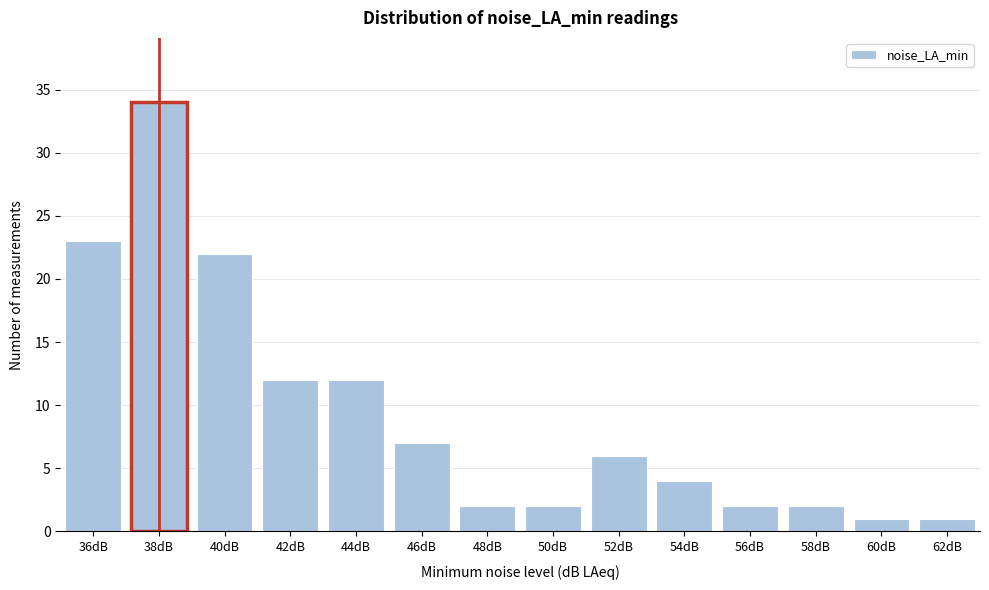

Reading right to left, list all the values displayed in this chart.

1	1	2	2	4	6	2	2	7	12	12	22	34	23